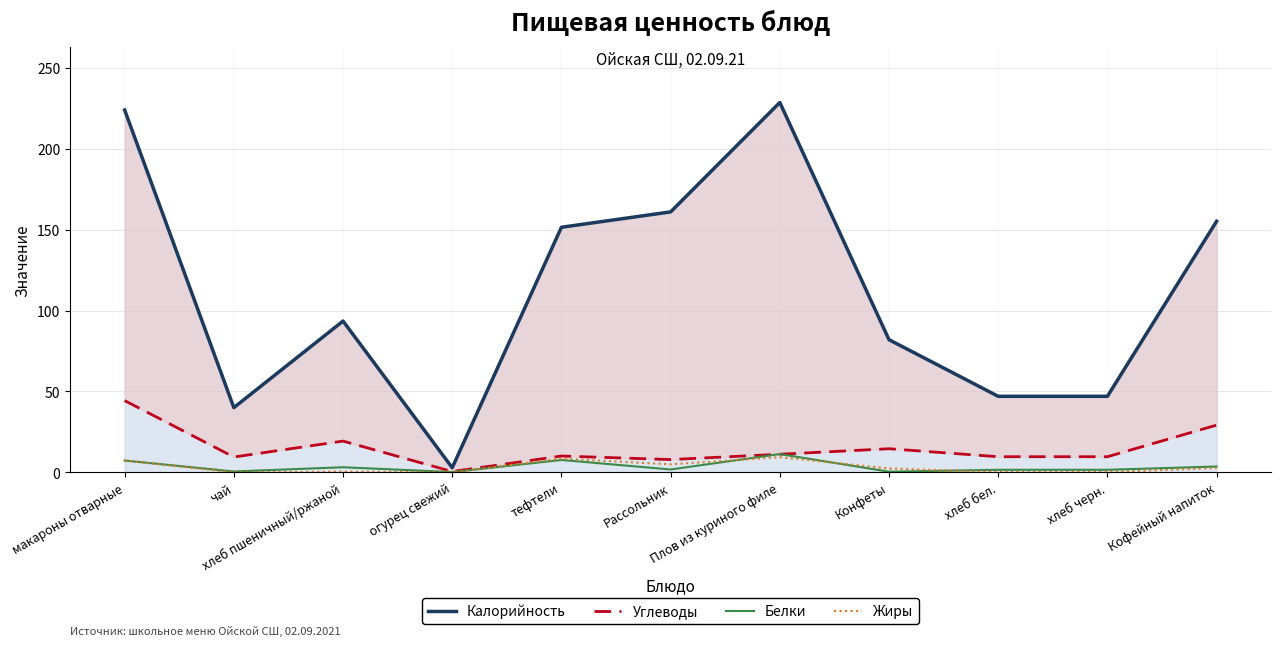

In Калорийность, how many points are higher than both neighbors (excluding endpoints)?

2